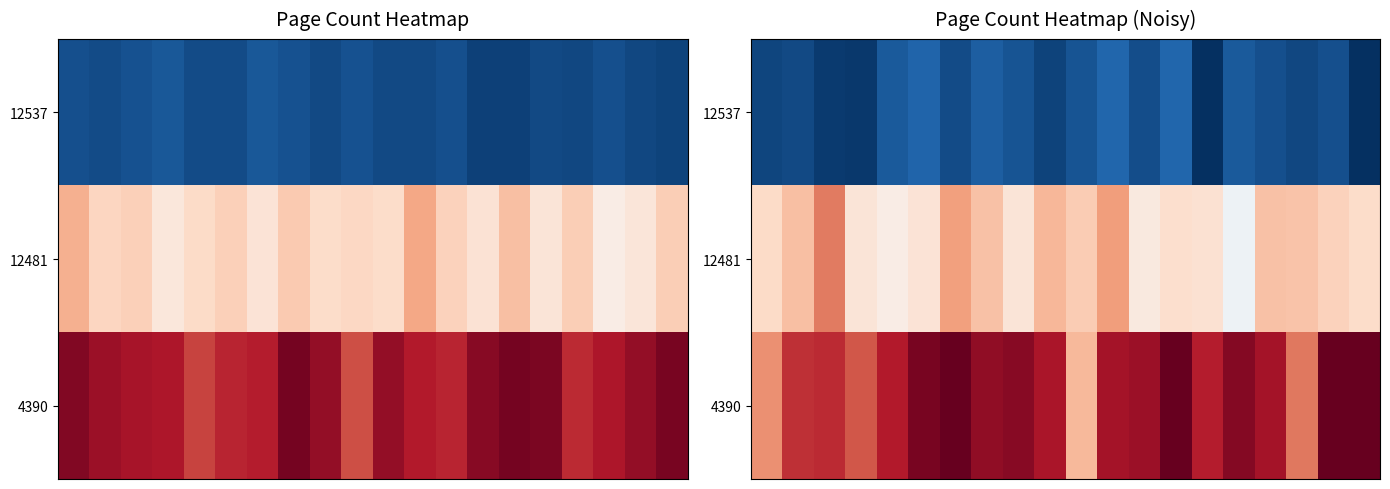

Rank the series by their average value, from lowest to highest.

12537, 12481, 4390